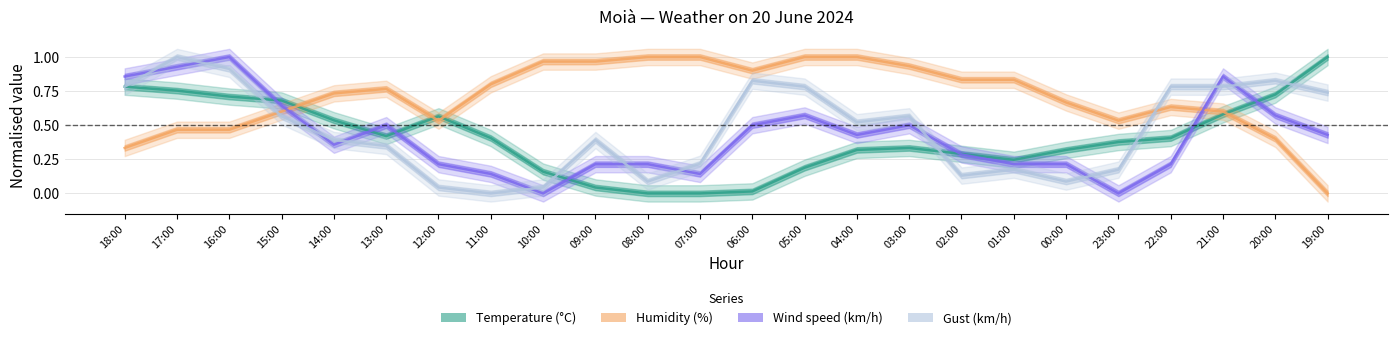

What is the highest value of the Temperature (°C) series?

1.0